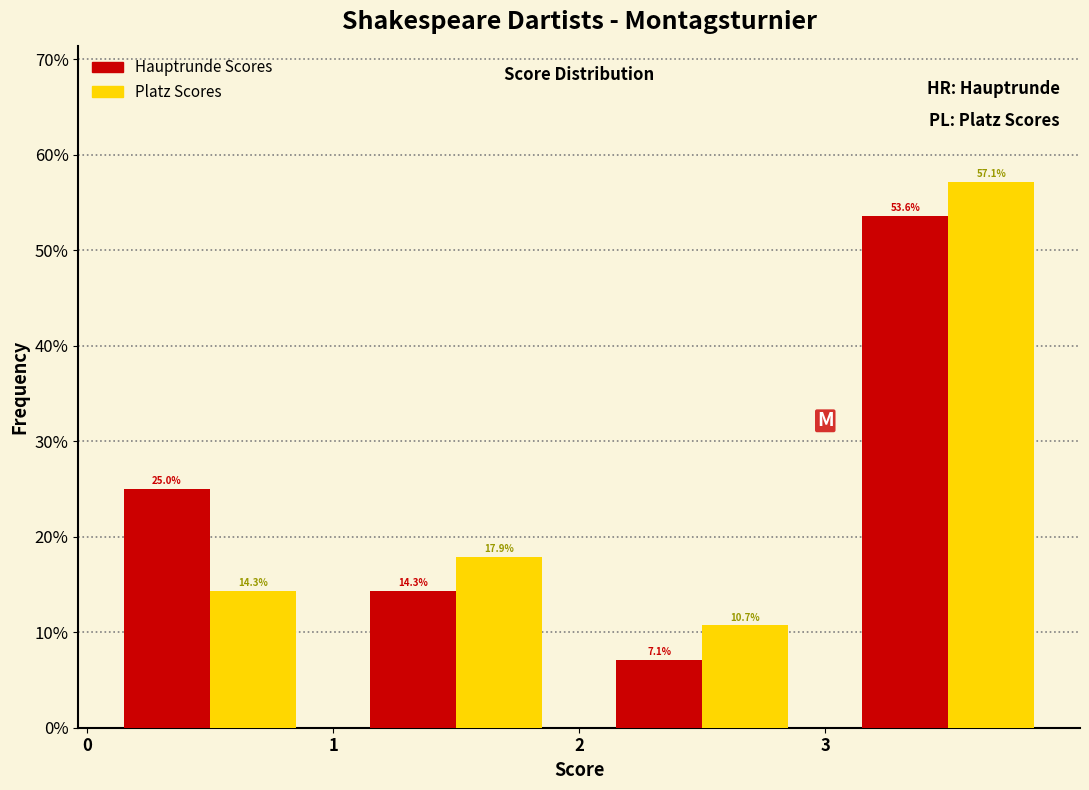

Reading left to right, transcribe this chart: for each range on the x-axis, give the height of each series' bar.

0 to 1: Hauptrunde Scores=25.0	Platz Scores=14.3
1 to 2: Hauptrunde Scores=14.3	Platz Scores=17.9
2 to 3: Hauptrunde Scores=7.1	Platz Scores=10.7
3 to 4: Hauptrunde Scores=53.6	Platz Scores=57.1